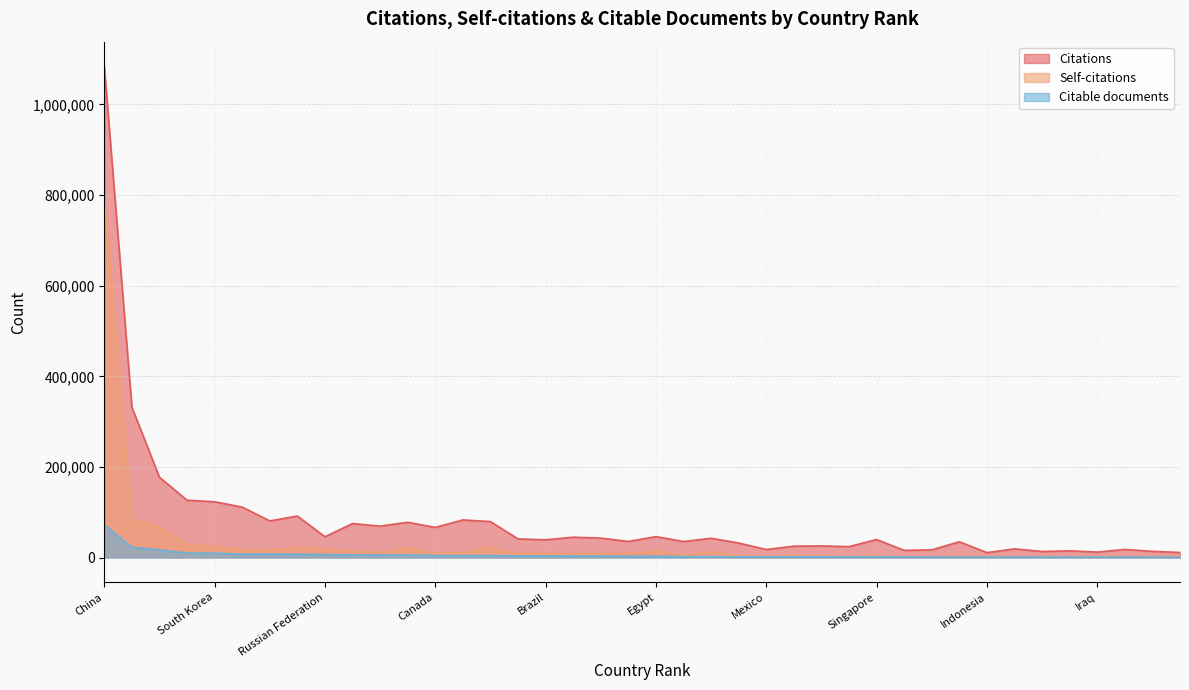

Reading left to right, what are all the values shown in this chart?

Citations: China=1083954	United States=332262	India=177433	Germany=126892	South Korea=123505	United Kingdom=111722	Japan=81190	Italy=92090	Russian Federation=46211	Spain=75451	France=69732	Iran=78187	Canada=66950	Australia=83417	Saudi Arabia=79727	Poland=41557	Brazil=39577	Taiwan=45355	Malaysia=43349	Turkey=35894	Egypt=46690	Netherlands=35768	Pakistan=42993	Switzerland=32494	Mexico=18135	Portugal=25504	Sweden=26100	Belgium=24531	Singapore=40194	Czech Republic=16289	Thailand=17421	Hong Kong=35200	Indonesia=11343	Viet Nam=19633	Austria=13842	South Africa=15206	Iraq=12545	Denmark=18283	Greece=14083	Romania=11653
Self-citations: China=796592	United States=85439	India=67628	Germany=28715	South Korea=24124	United Kingdom=17134	Japan=17267	Italy=22923	Russian Federation=18152	Spain=14215	France=11456	Iran=21638	Canada=9497	Australia=11258	Saudi Arabia=22657	Poland=8582	Brazil=9562	Taiwan=7573	Malaysia=9016	Turkey=8803	Egypt=14651	Netherlands=4617	Pakistan=13039	Switzerland=4088	Mexico=2901	Portugal=4046	Sweden=3515	Belgium=3249	Singapore=3791	Czech Republic=2609	Thailand=2855	Hong Kong=3219	Indonesia=2911	Viet Nam=2455	Austria=2215	South Africa=2151	Iraq=3597	Denmark=2176	Greece=2542	Romania=2277
Citable documents: China=72672	United States=23053	India=17428	Germany=10162	South Korea=10080	United Kingdom=7822	Japan=8036	Italy=7530	Russian Federation=7124	Spain=6222	France=6132	Iran=5879	Canada=4957	Australia=4527	Saudi Arabia=4609	Poland=4235	Brazil=4118	Taiwan=3704	Malaysia=3480	Turkey=3278	Egypt=3177	Netherlands=2431	Pakistan=2501	Switzerland=2032	Mexico=2002	Portugal=1904	Sweden=1939	Belgium=1764	Singapore=1723	Czech Republic=1699	Thailand=1573	Hong Kong=1460	Indonesia=1415	Viet Nam=1400	Austria=1333	South Africa=1279	Iraq=1269	Denmark=1199	Greece=1150	Romania=1071